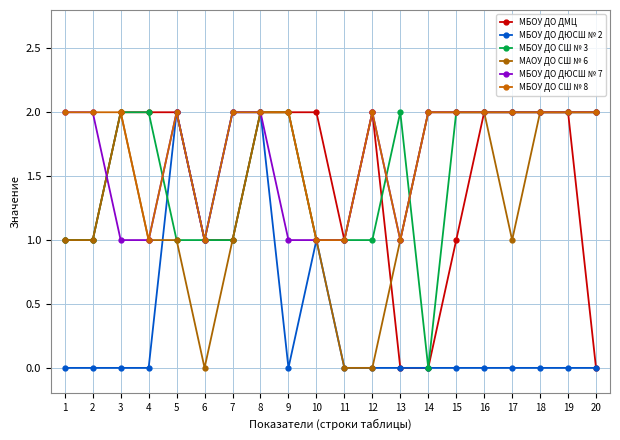

True or false: МБОУ ДО ДЮСШ № 2 has a value of 1 at 14.

False